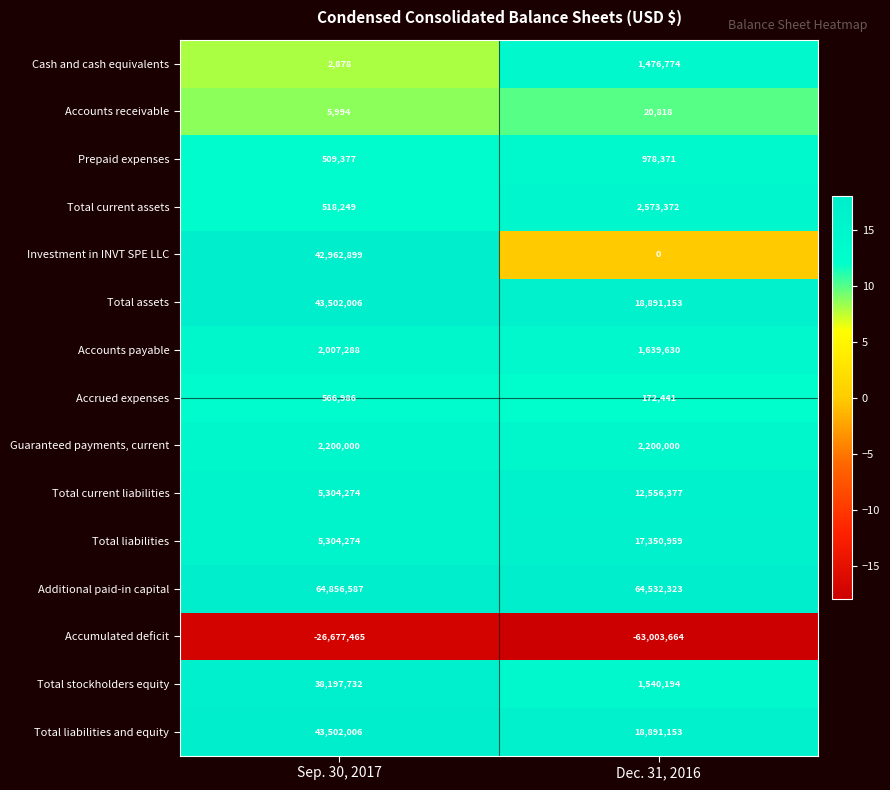

Is the value of Accounts receivable at Sep. 30, 2017 greater than the value of Total liabilities and equity at Dec. 31, 2016?

No